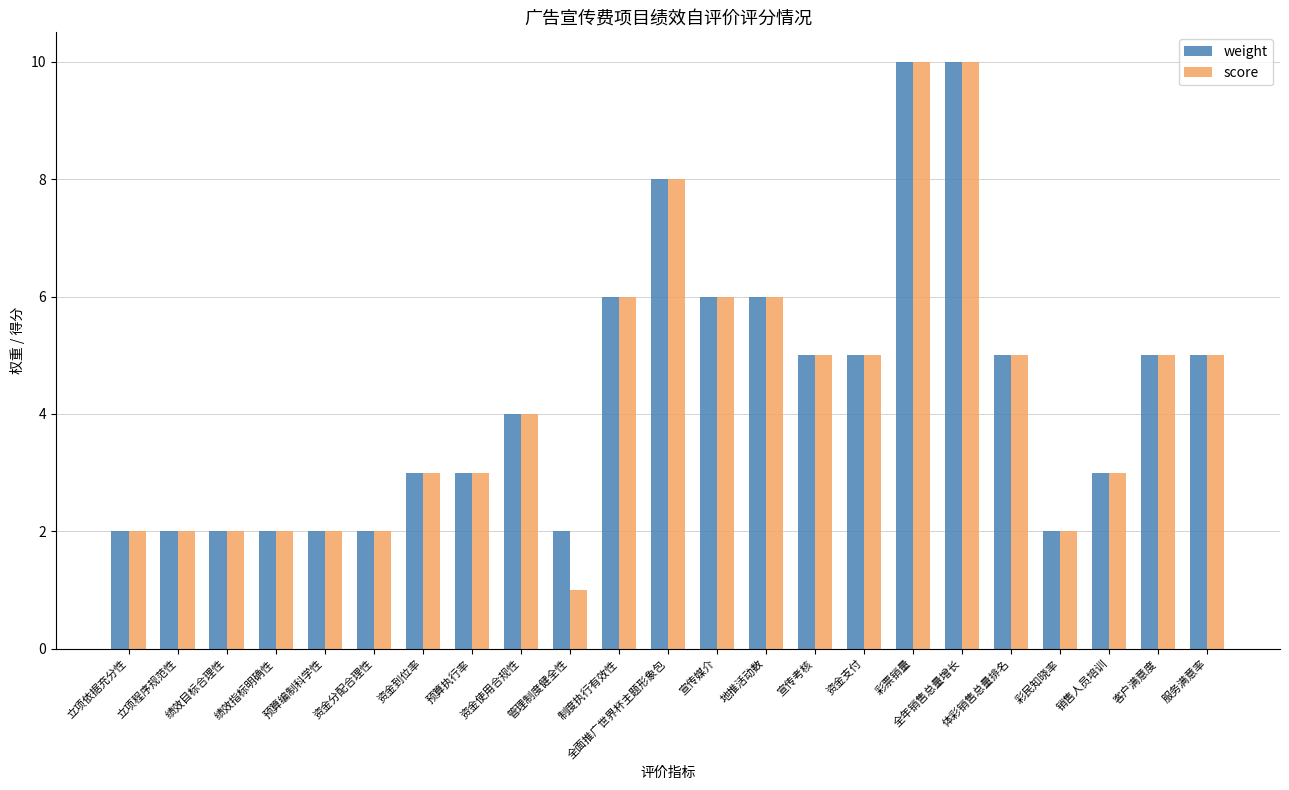

What is the difference between the maximum and second lowest values in the weight series?

8